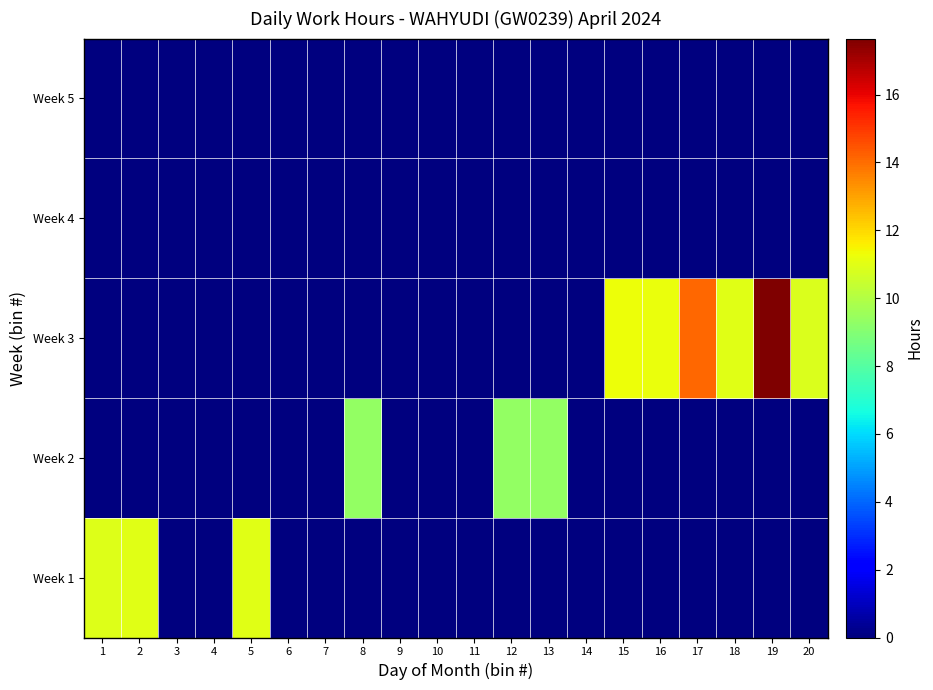

What is the total value across all series at 2?

11.0